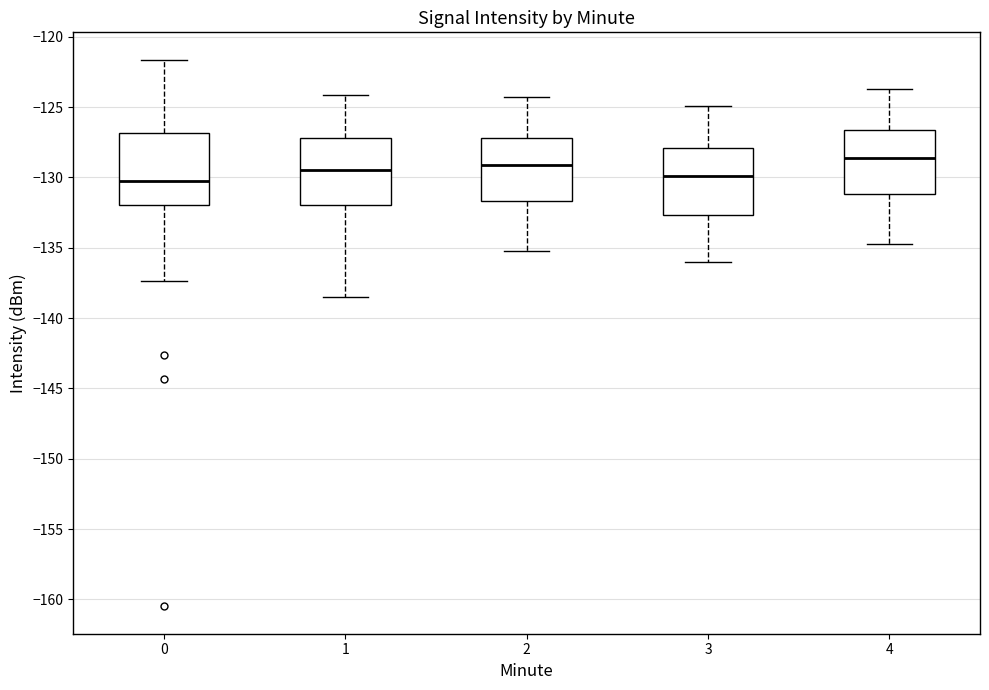

Which box's median line is the highest?

4